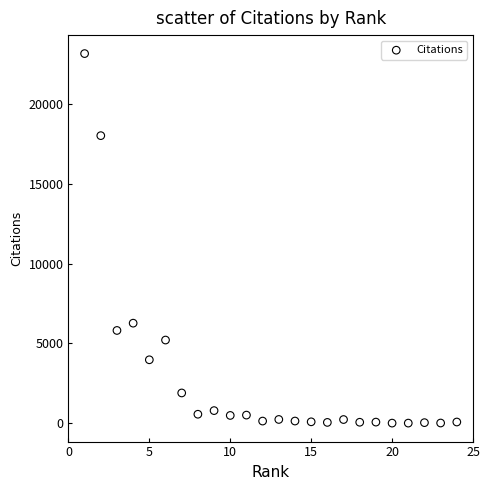

What is the range of X values (max minus min)?

23